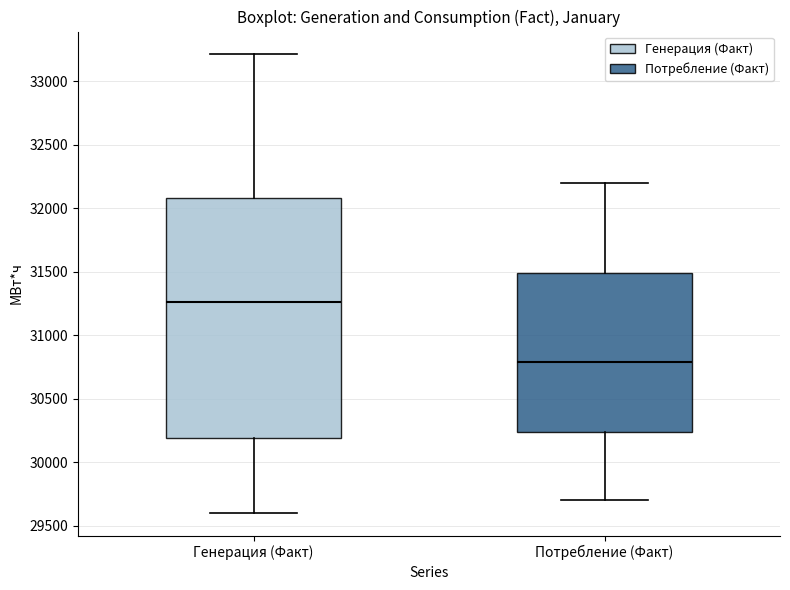

Reading left to right, read every box against the y-axis: the position of its median line, the range the box covers, and the ends of its whiskers. The values are not printed on the chart, so give them approximately, as read against the axis.

Генерация (Факт): median 31250, box 30200 to 32100, whiskers 29600 to 33200
Потребление (Факт): median 30800, box 30250 to 31500, whiskers 29700 to 32200